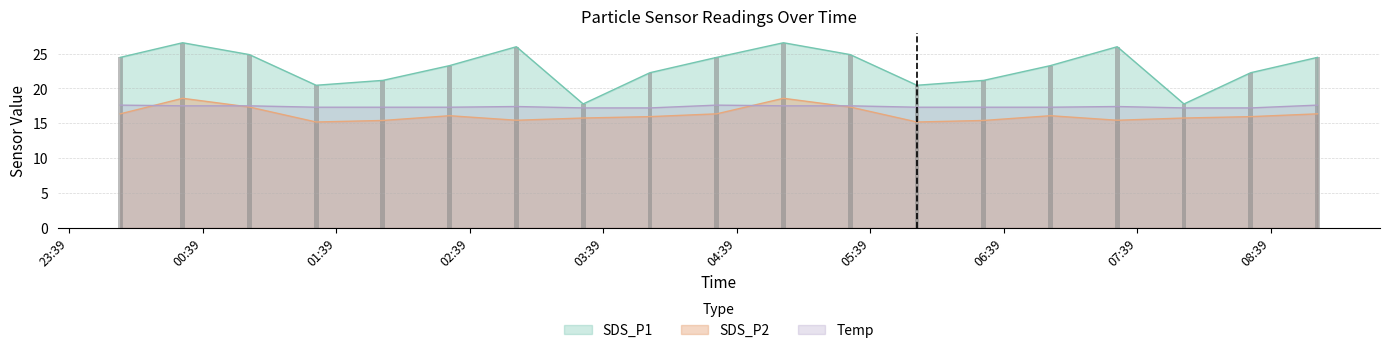

Are the bars horizontal?

No